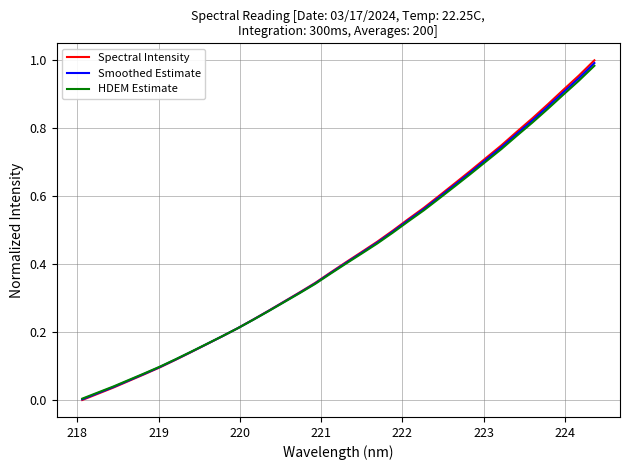

Which series has the largest range (max minus min)?

Spectral Intensity